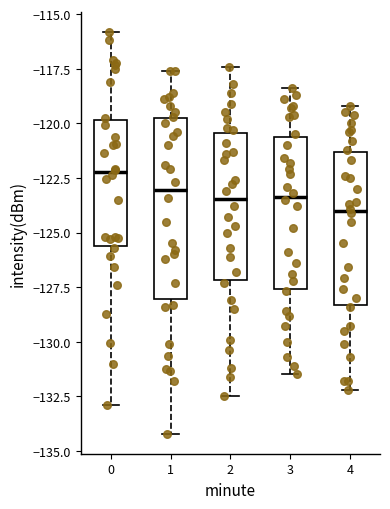

Where does the median line of the box at x = 0 sit on the y-axis? The values are not printed on the chart, so give them approximately, as read against the axis.

-122.0